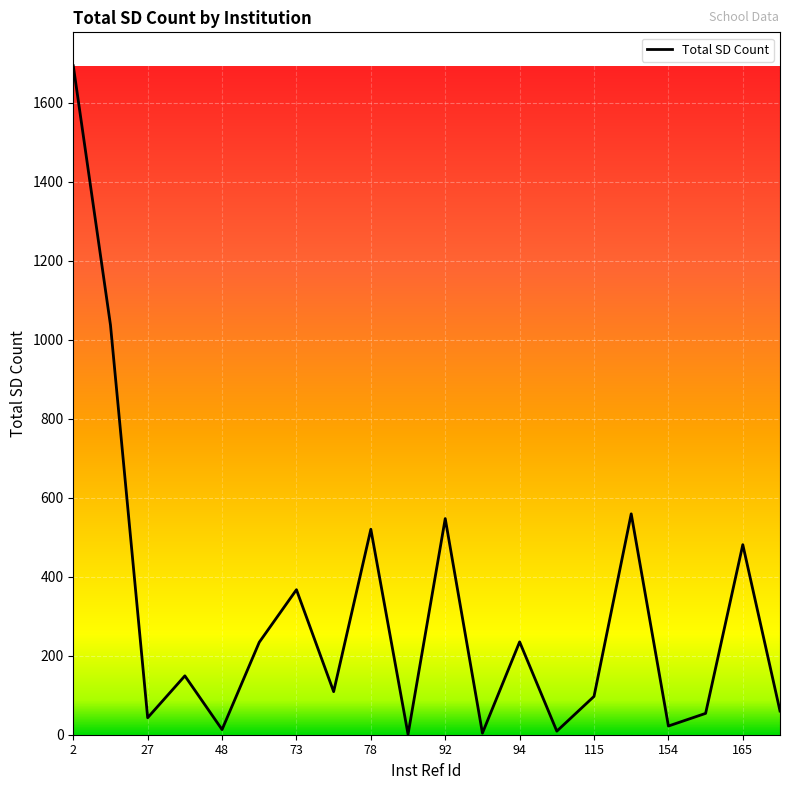

How many lines are shown in the chart?

1